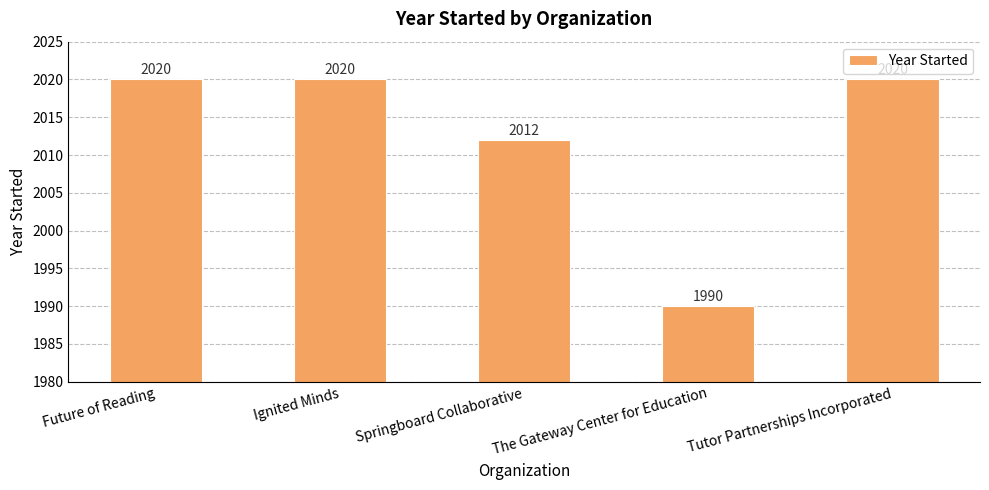

What is the value of the 2nd bar from the left?

2020